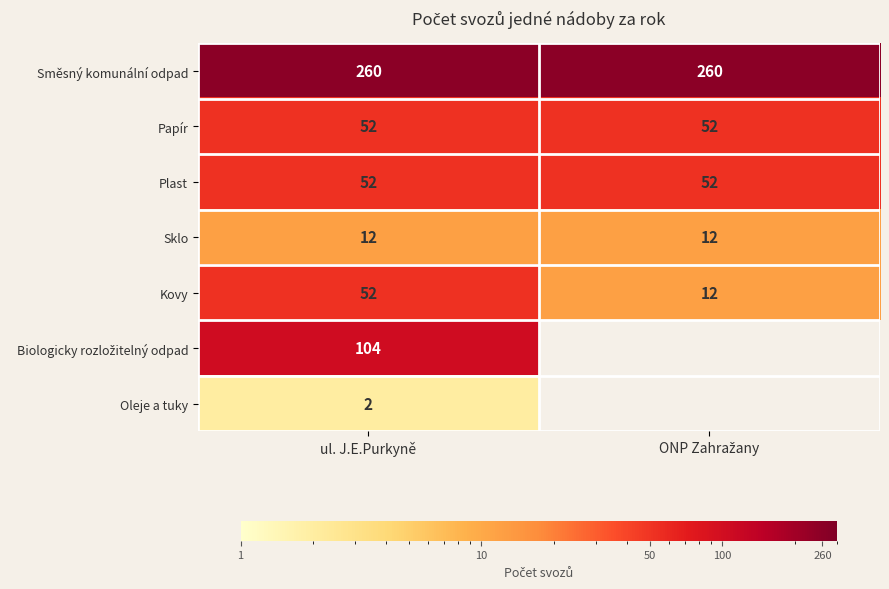

What is the spread (max minus min) of values at ONP Zahražany?

248.0